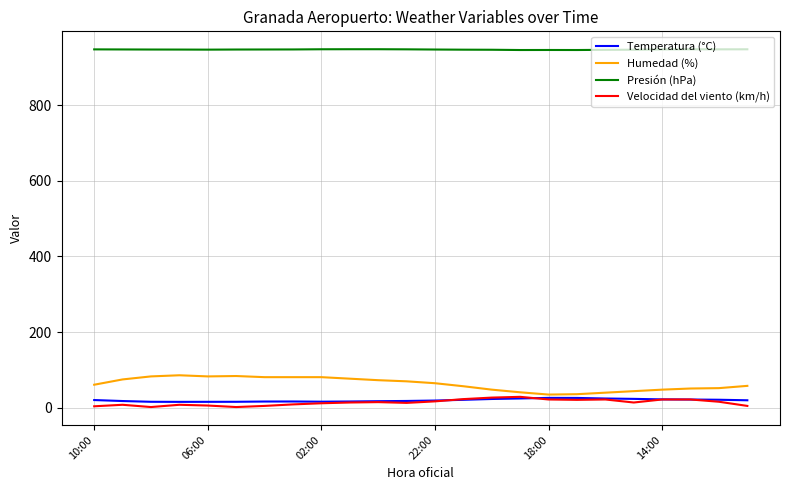

Which series has the largest total across all categories?

Presión (hPa)